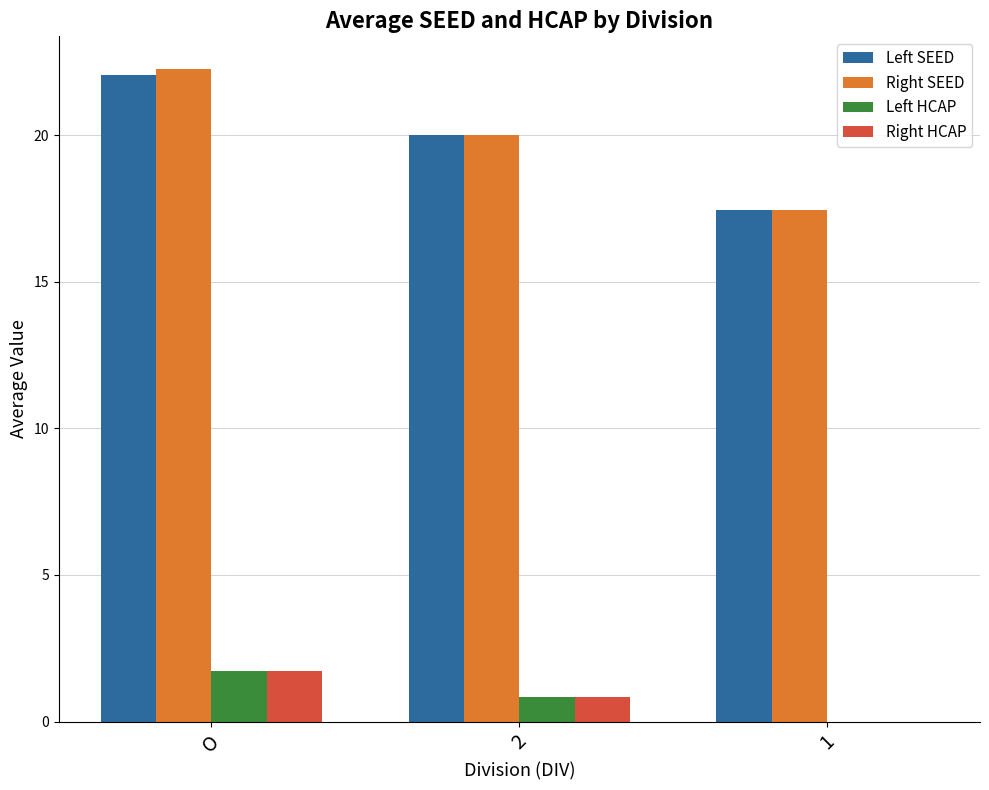

Which series changed the most between O and 2?

Right SEED